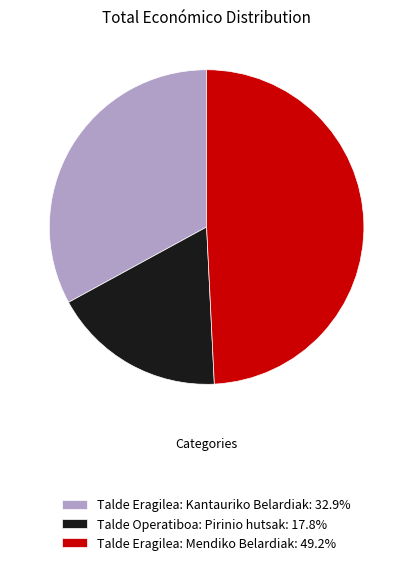

How many segments does this pie chart have?

3